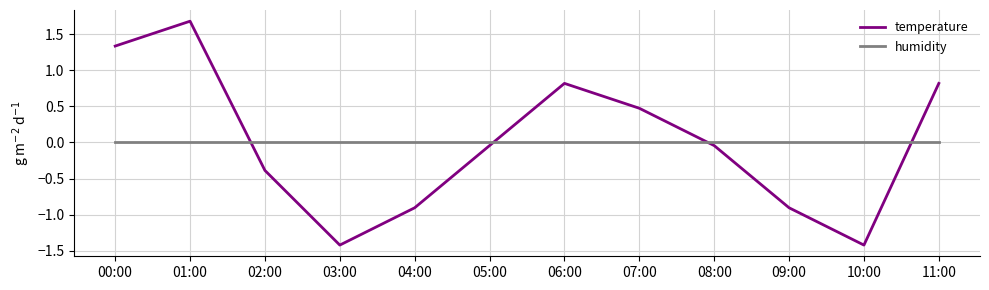

The value of humidity at 11:00 is -0.0. True or false?

True